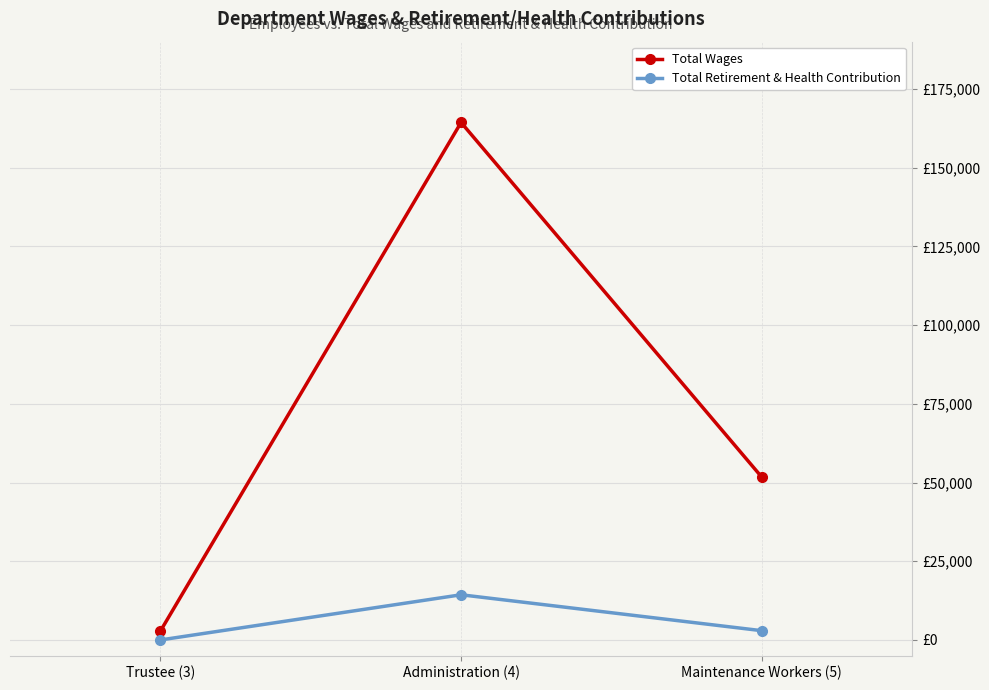

Is this an area chart (filled region under the line)?

No